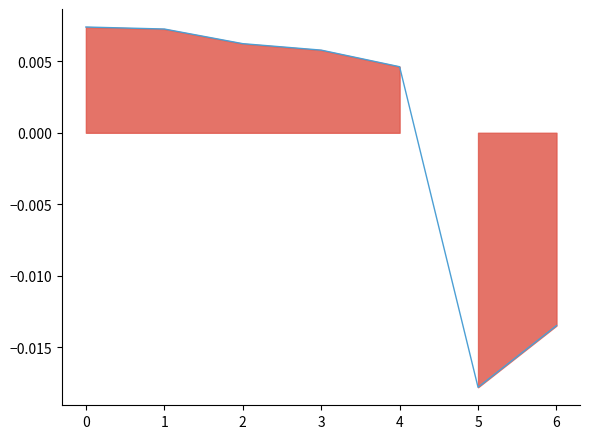

How many lines are shown in the chart?

1